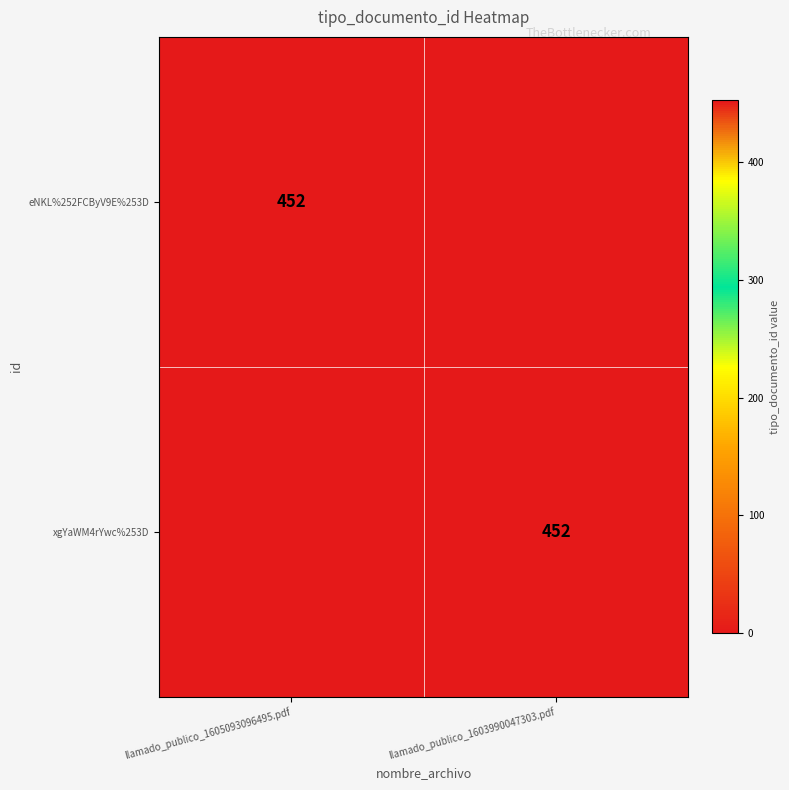

What is the difference between the highest and lowest values at llamado_publico_1605093096495.pdf?

452